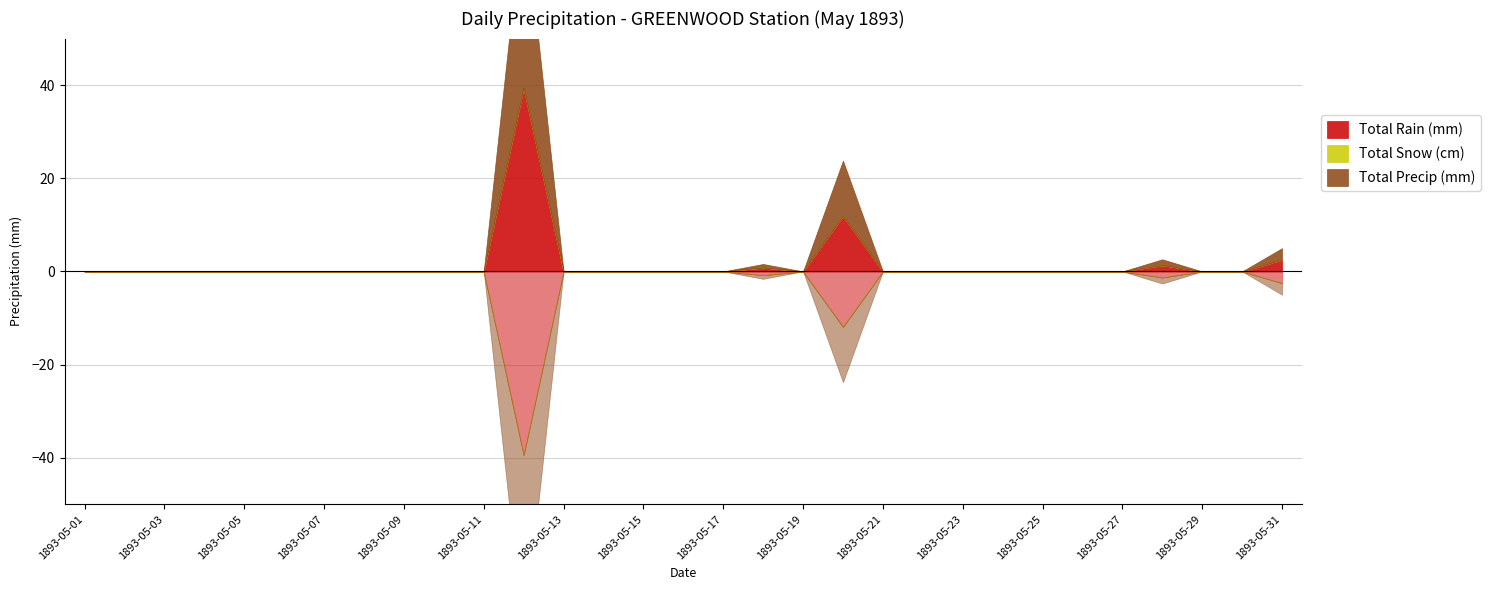

At which label is Total Rain (mm) closest to 19?

1893-05-20